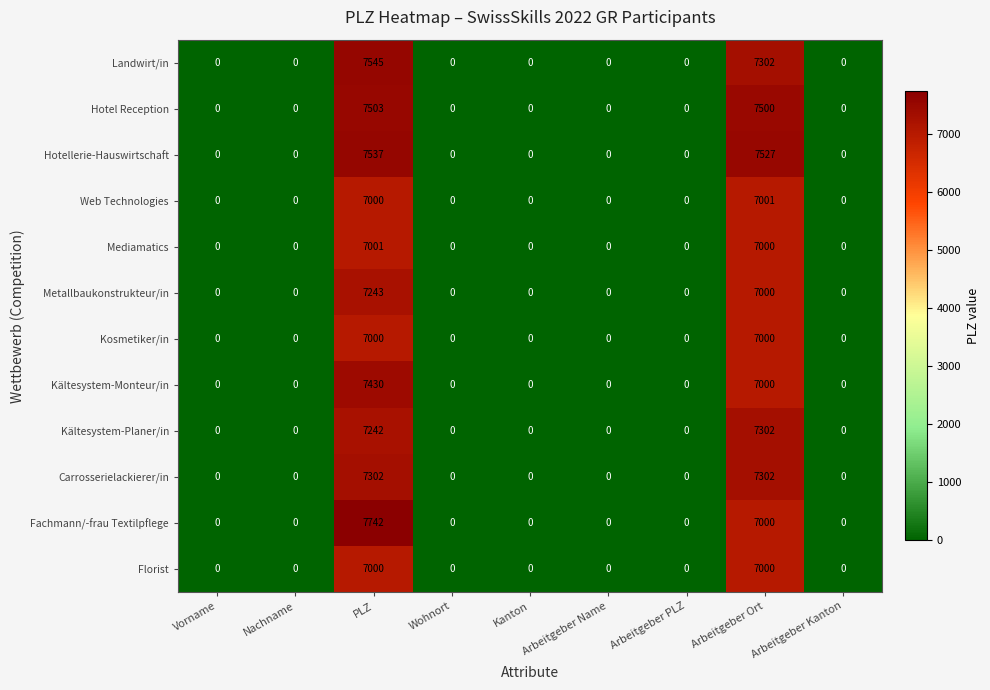

The Hotellerie-Hauswirtschaft series shows 11429 at Arbeitgeber Ort. True or false?

False